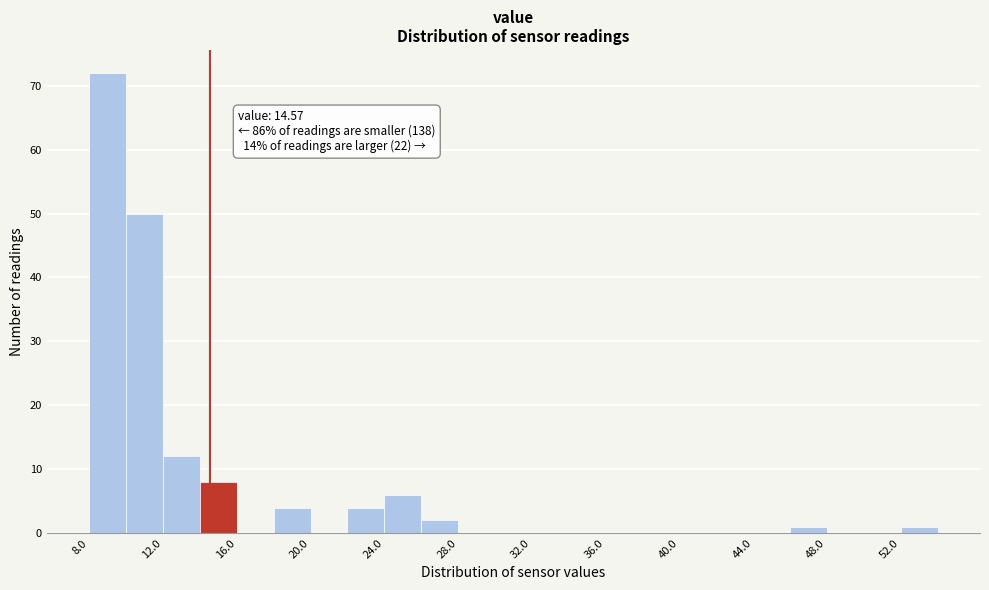

Over which range of the x-axis is the bar tallest?

8 to 10